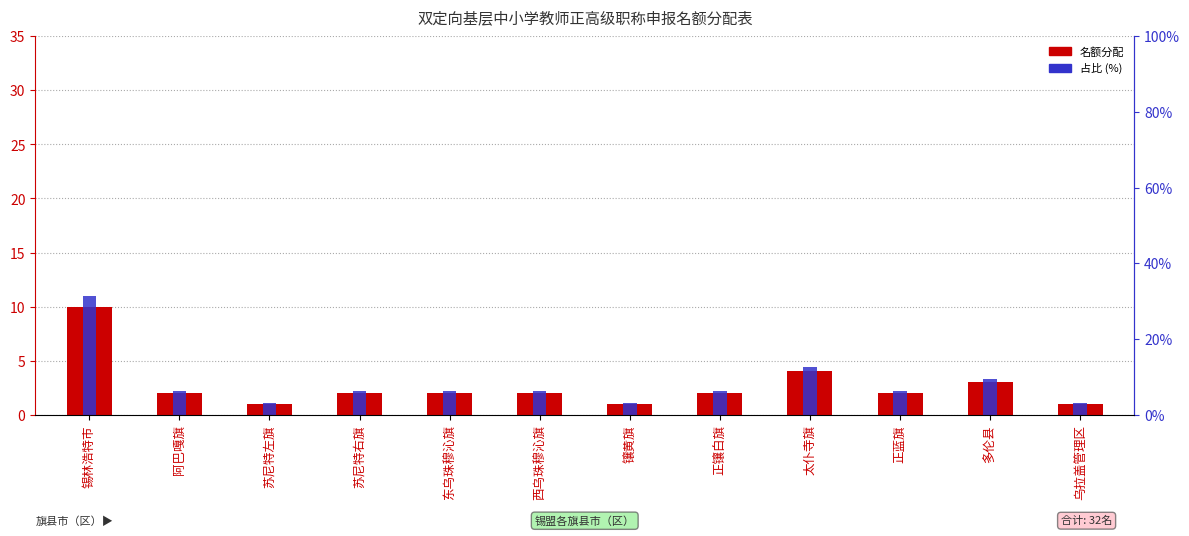

The value of 名额分配 at 锡林浩特市 is 3.8. True or false?

False